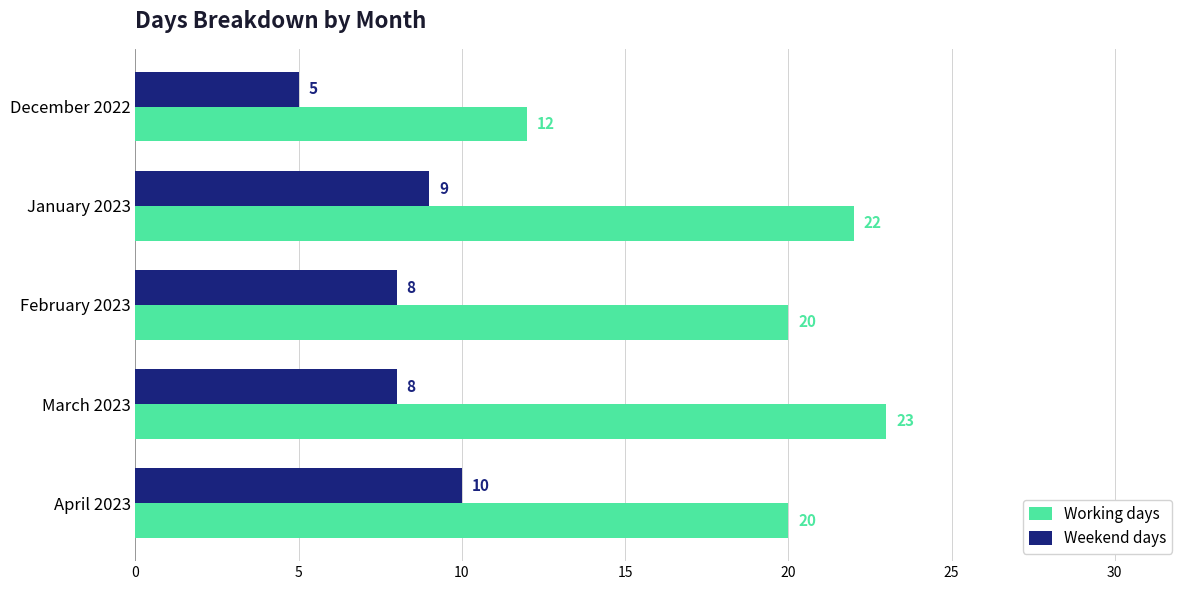

Between December 2022 and April 2023, which series saw the biggest shift?

Working days